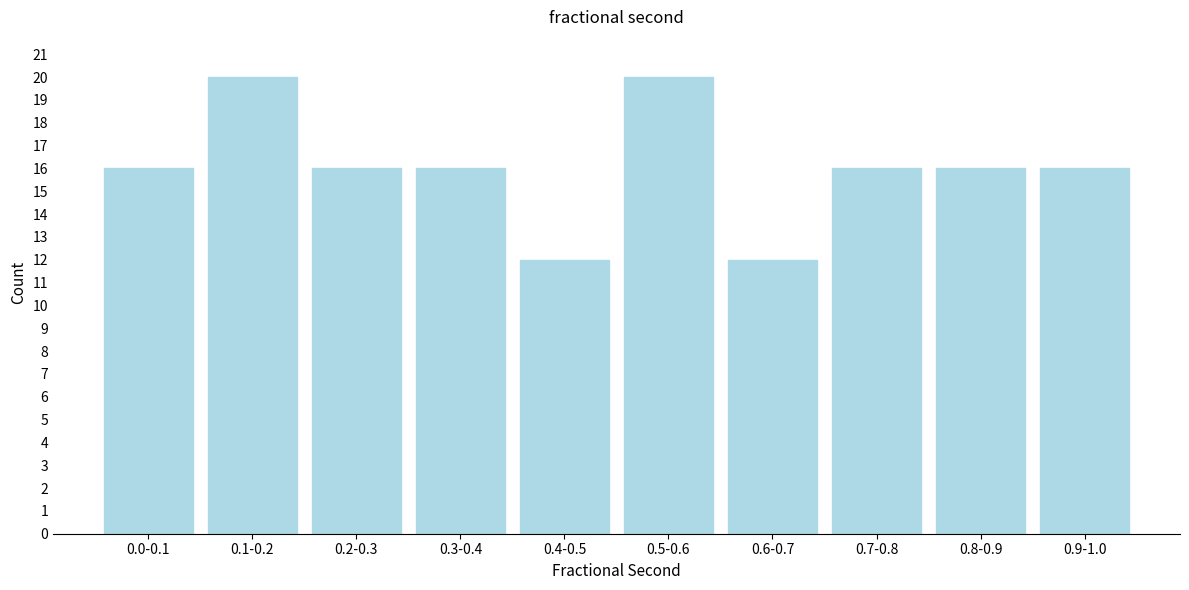

Reading left to right, list all the values displayed in this chart.

16	20	16	16	12	20	12	16	16	16